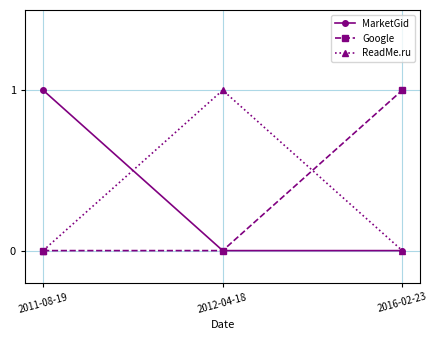

What is the sum of the MarketGid values at 2011-08-19 and 2012-04-18?

1